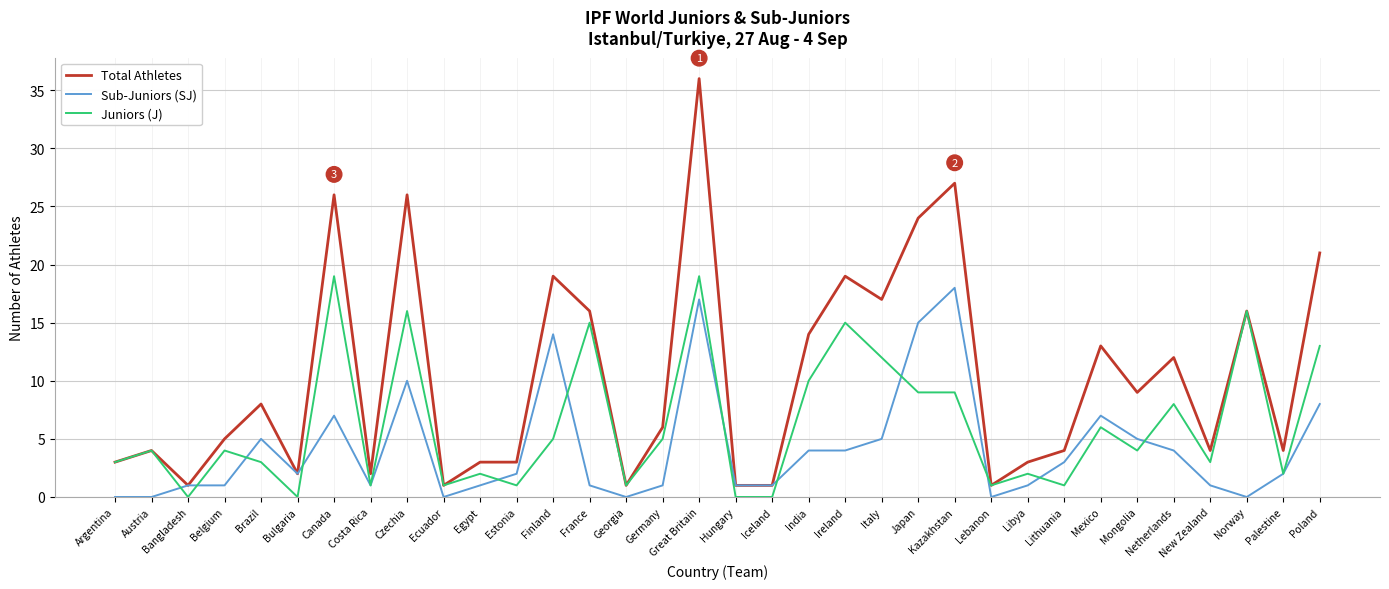

What is the difference between the highest and lowest values at Canada?

19